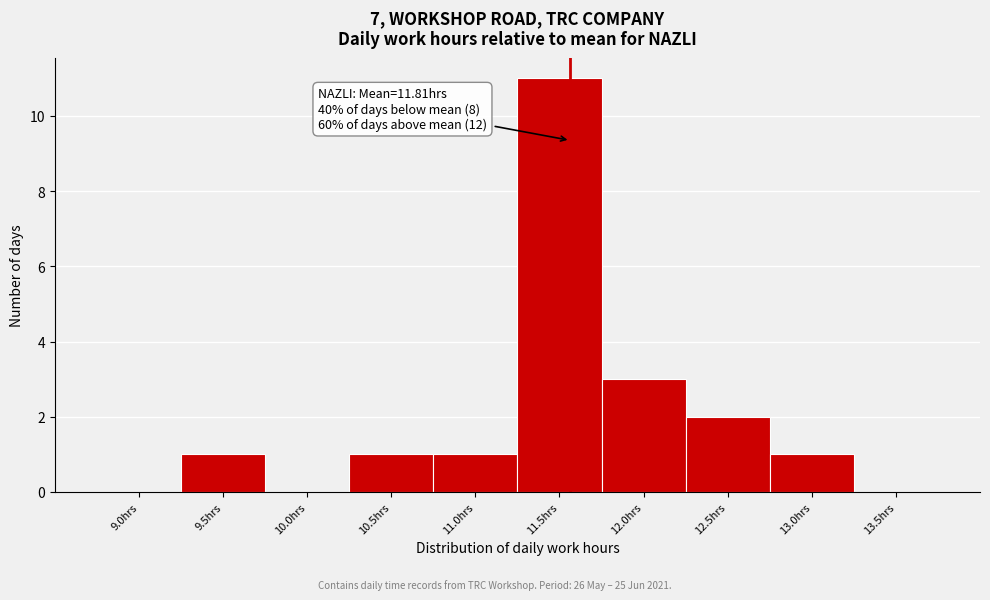

Reading left to right, list all the values displayed in this chart.

9.0hrs=0	9.5hrs=1	10.0hrs=0	10.5hrs=1	11.0hrs=1	11.5hrs=11	12.0hrs=3	12.5hrs=2	13.0hrs=1	13.5hrs=0